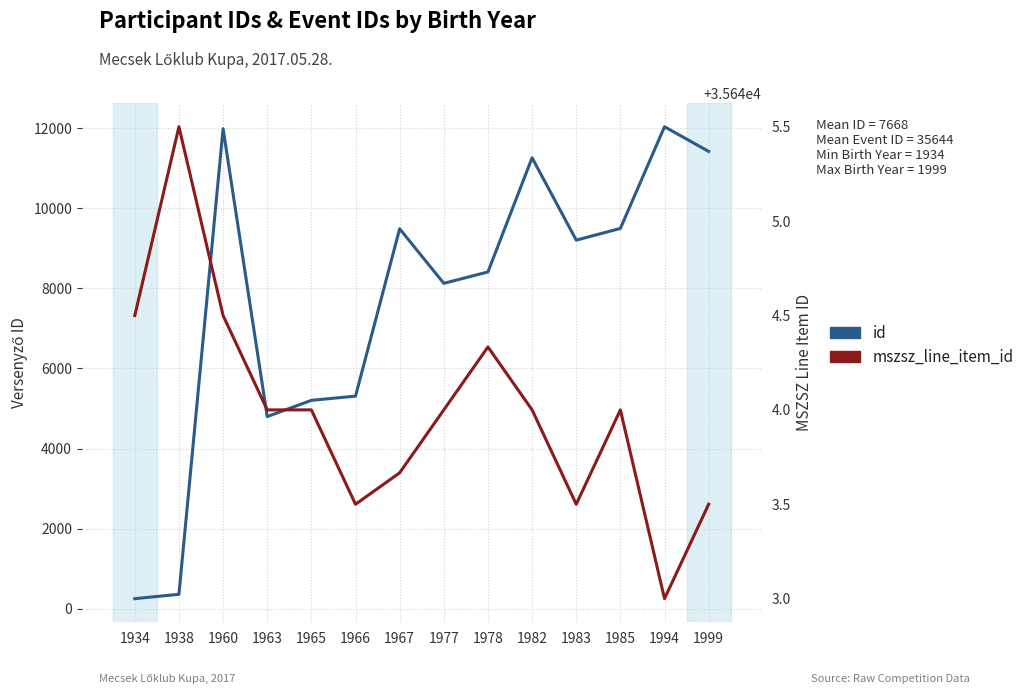

Which series changed the most between 1966 and 1985?

id